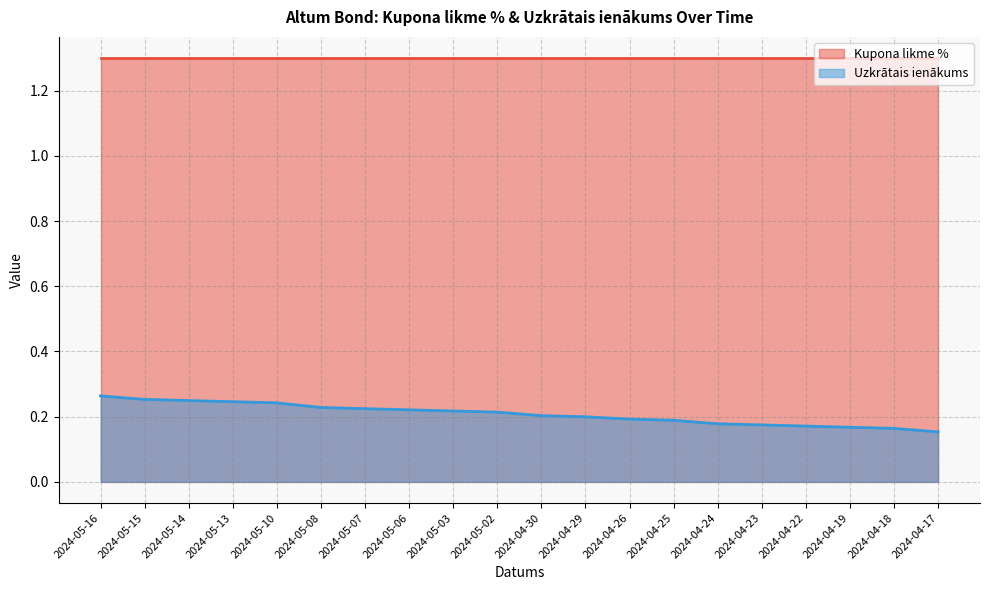

Count the number of data series in this chart.

2